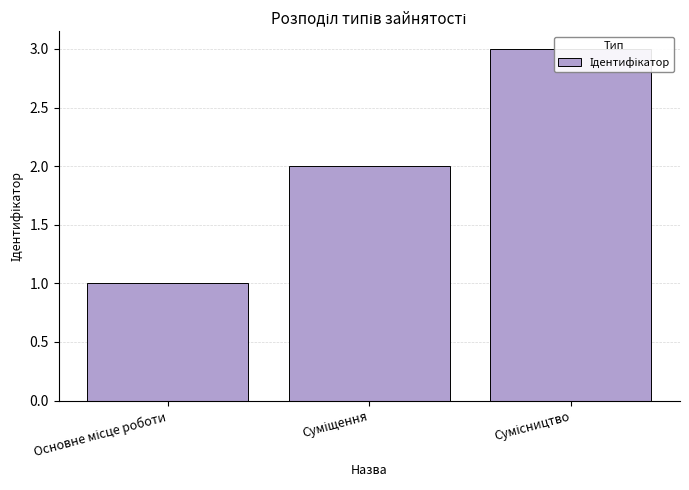

Rank the categories by value from lowest to highest.

Основне місце роботи, Суміщення, Сумісництво